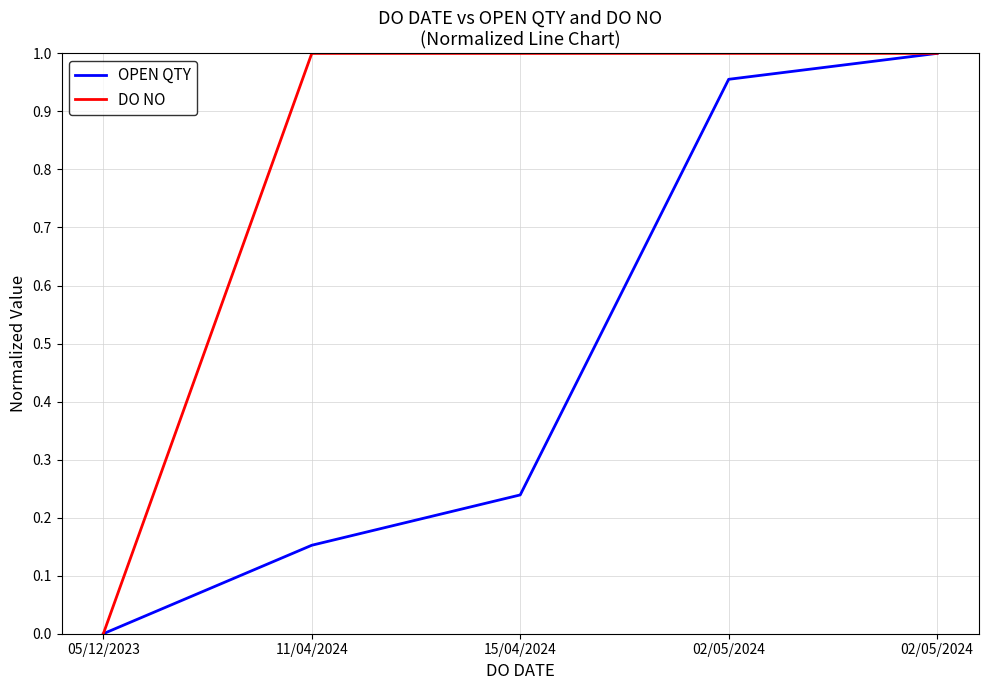

What are all the series names shown in the legend?

OPEN QTY, DO NO